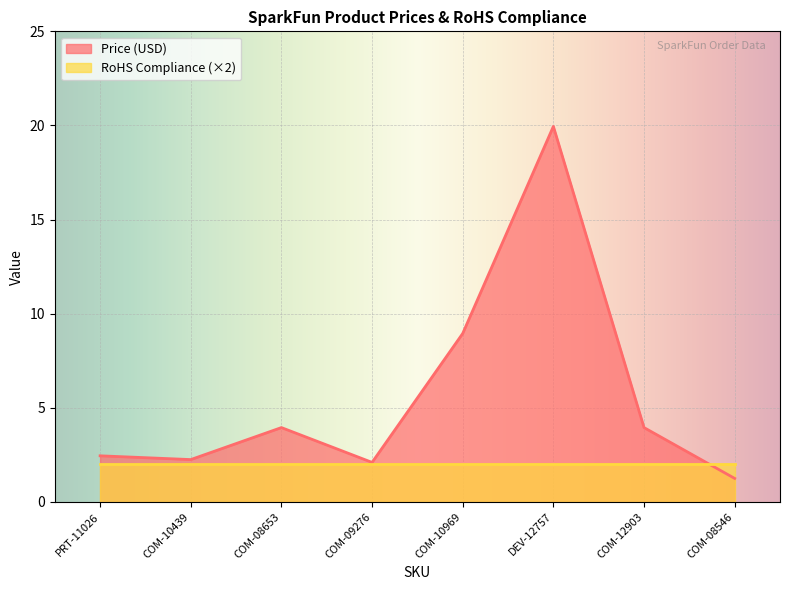

What is the difference between the values at COM-08653 and COM-10439?

1.7